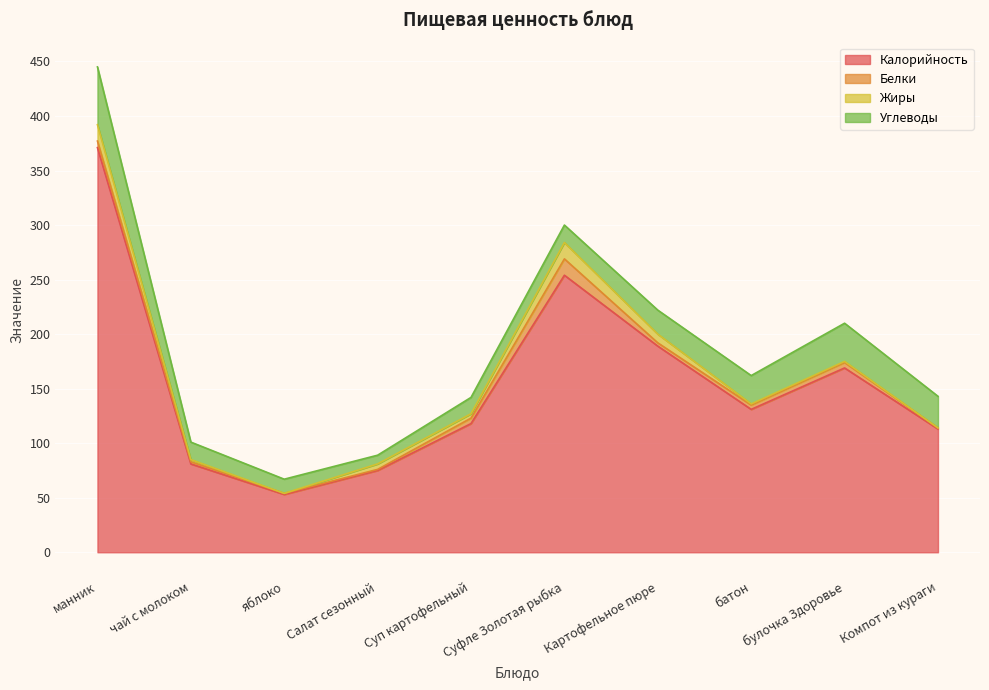

Which series has the widest spread of values?

Калорийность